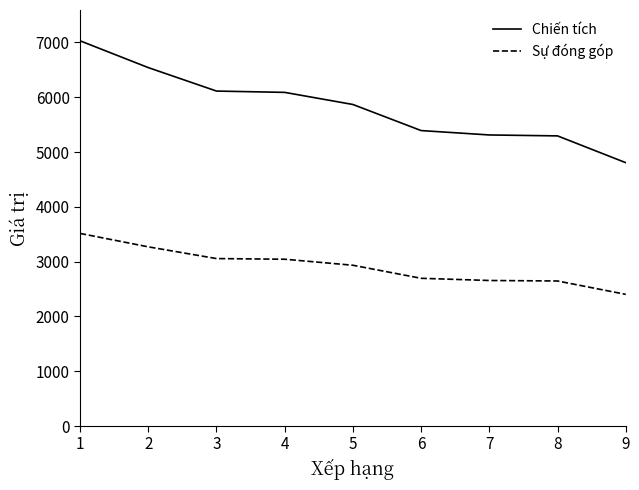

What is the average value of the Sự đóng góp series?

2913